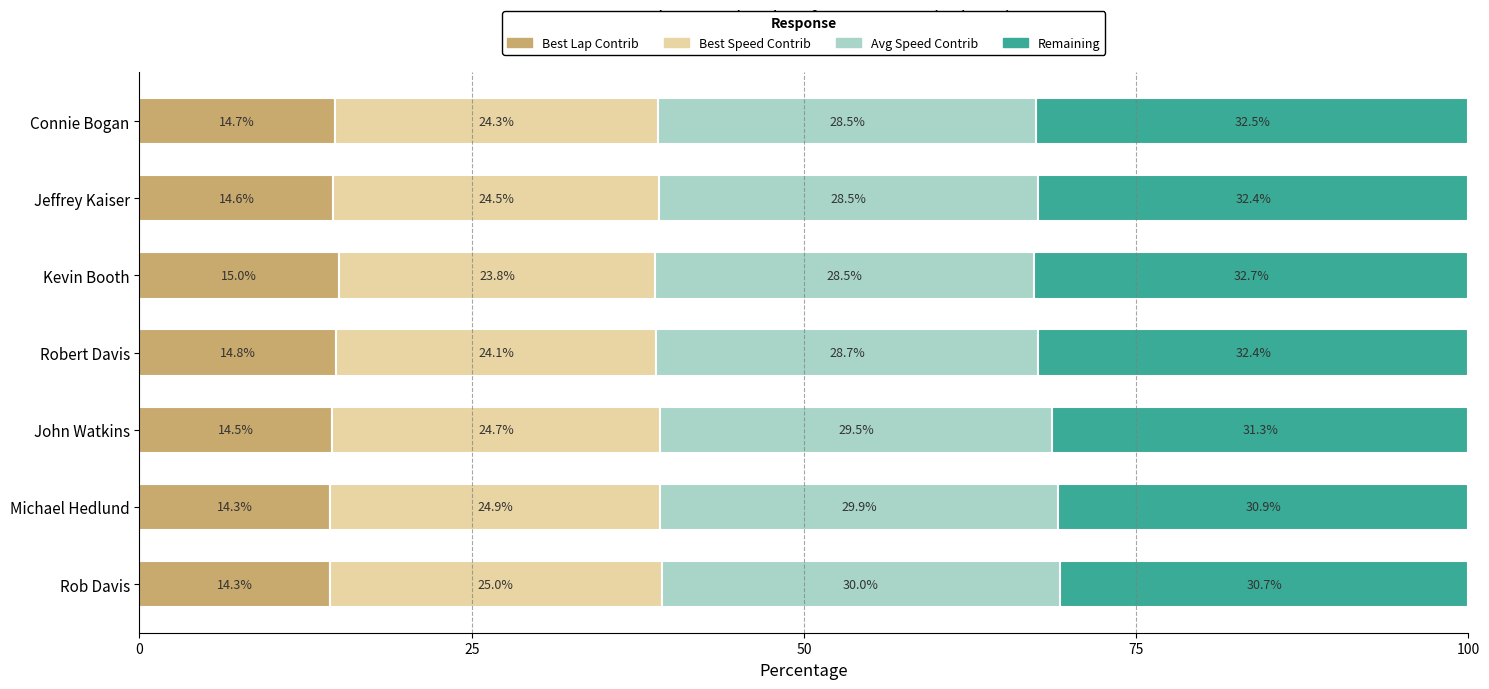

The Best Lap Contrib series shows 14.8 at Robert Davis. True or false?

True